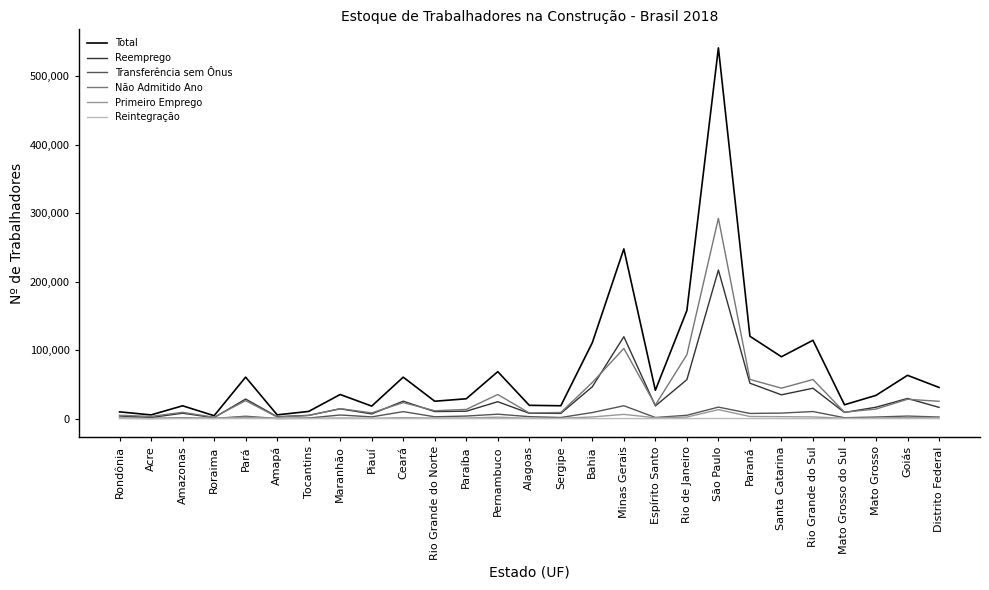

What are all the series names shown in the legend?

Total, Reemprego, Transferência sem Ônus, Não Admitido Ano, Primeiro Emprego, Reintegração